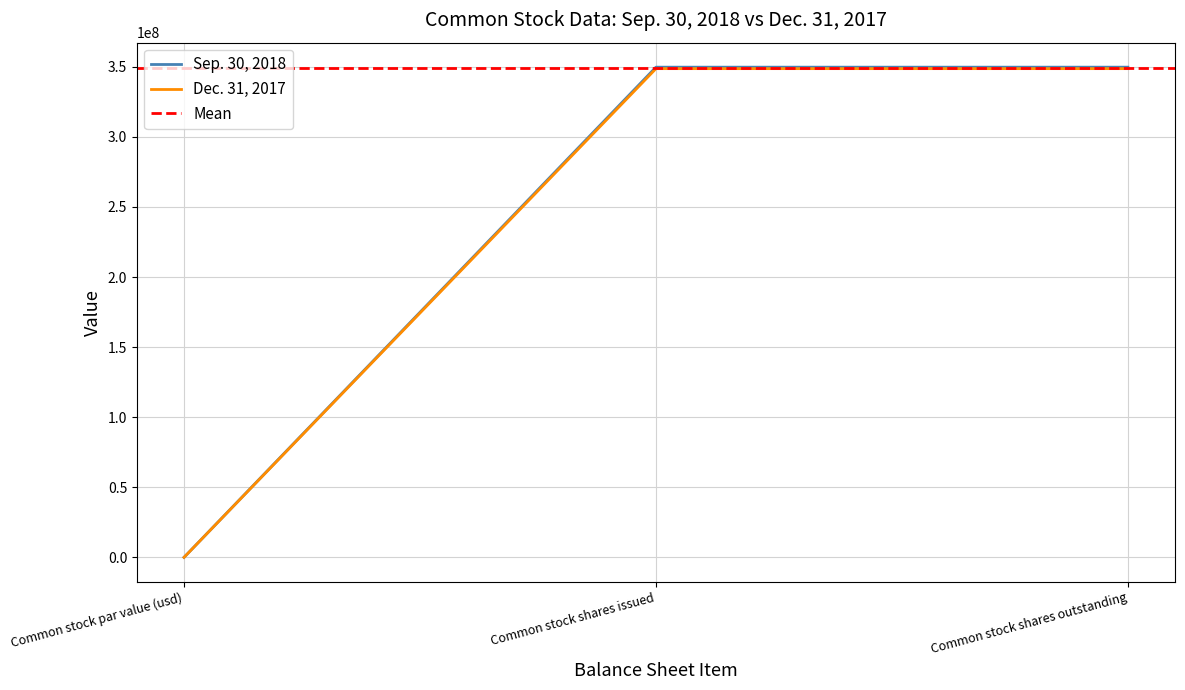

What is the sum of the Sep. 30, 2018 values at Common stock shares issued and Common stock par value (usd)?

349754139